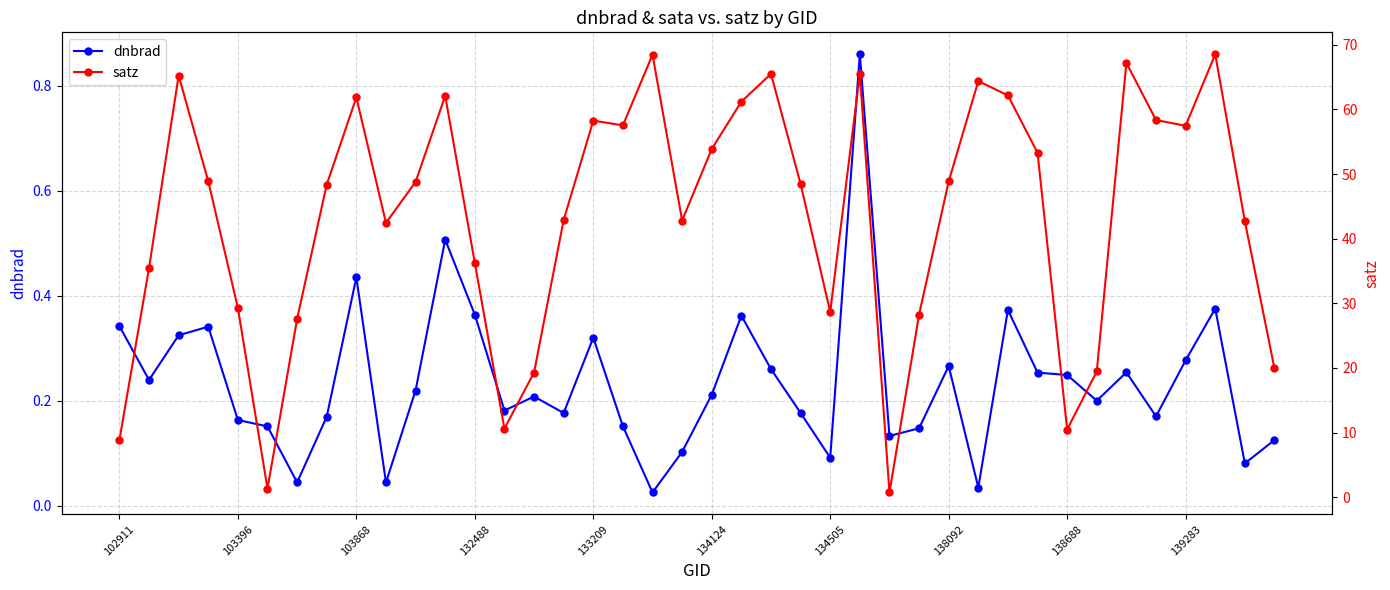

Between 21 and 26, which series saw the biggest shift?

satz